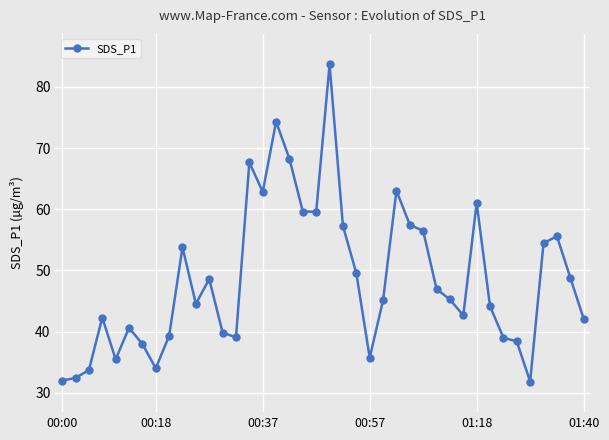

What is the maximum value shown in the chart?

83.7